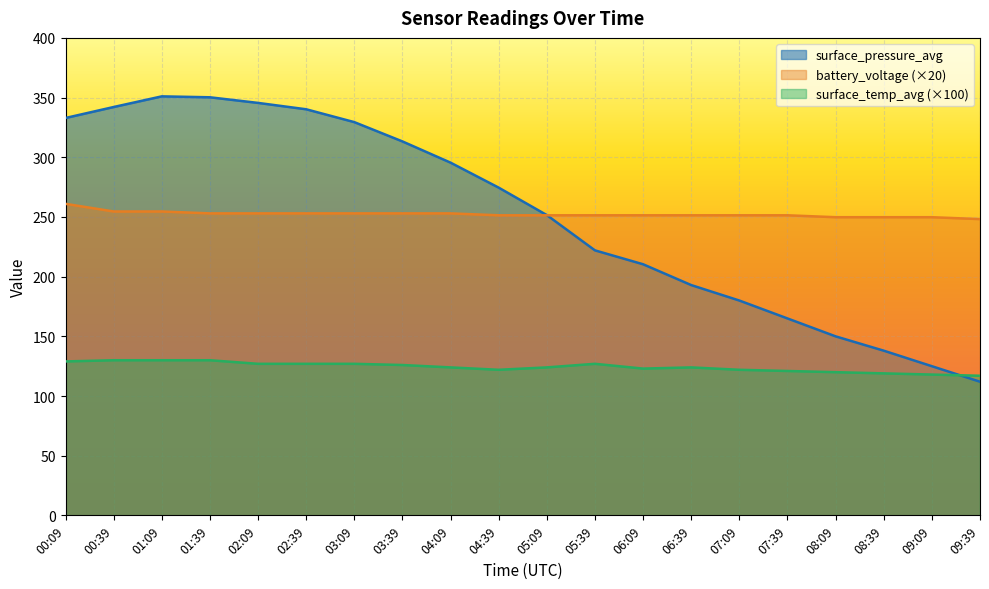

Where do surface_pressure_avg and surface_temp_avg first cross each other?

09:09 and 09:39